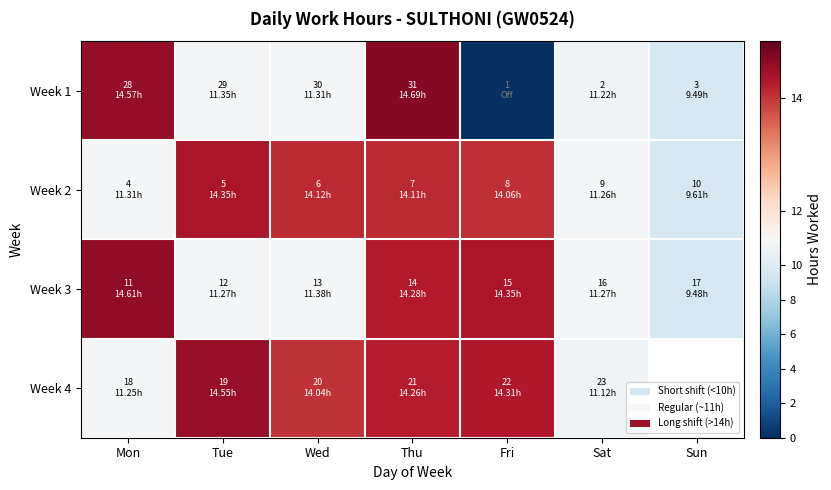

Where does the Week 2 series first go above 14?

Tue